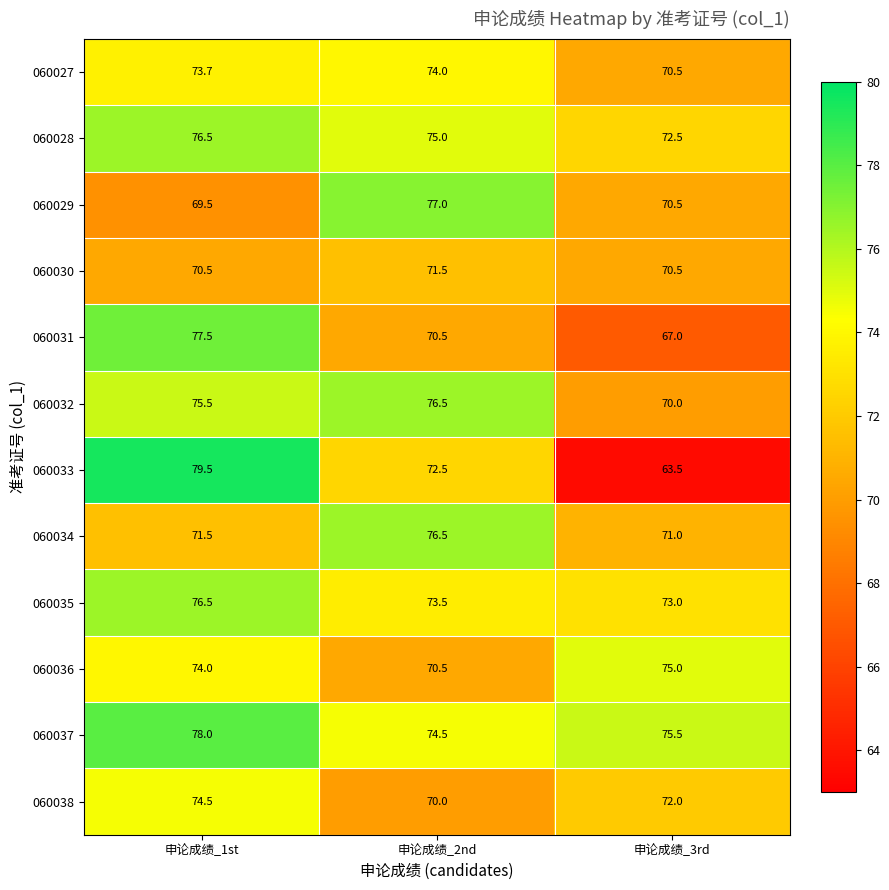

At which label does 060037 first exceed 75?

申论成绩_1st